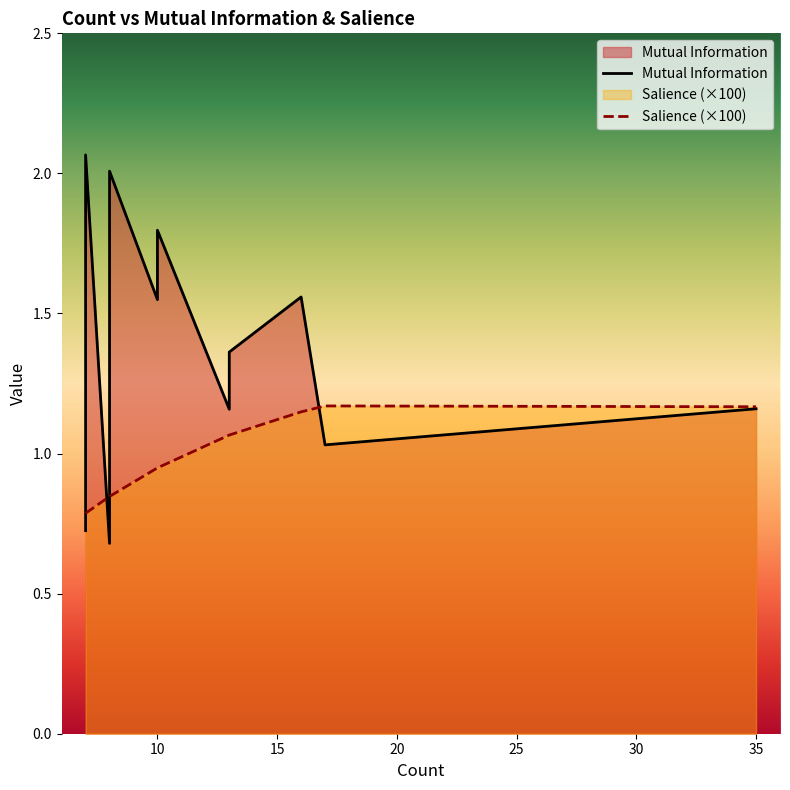

True or false: Salience (×100) has more than 1 points higher than both neighbors.

False